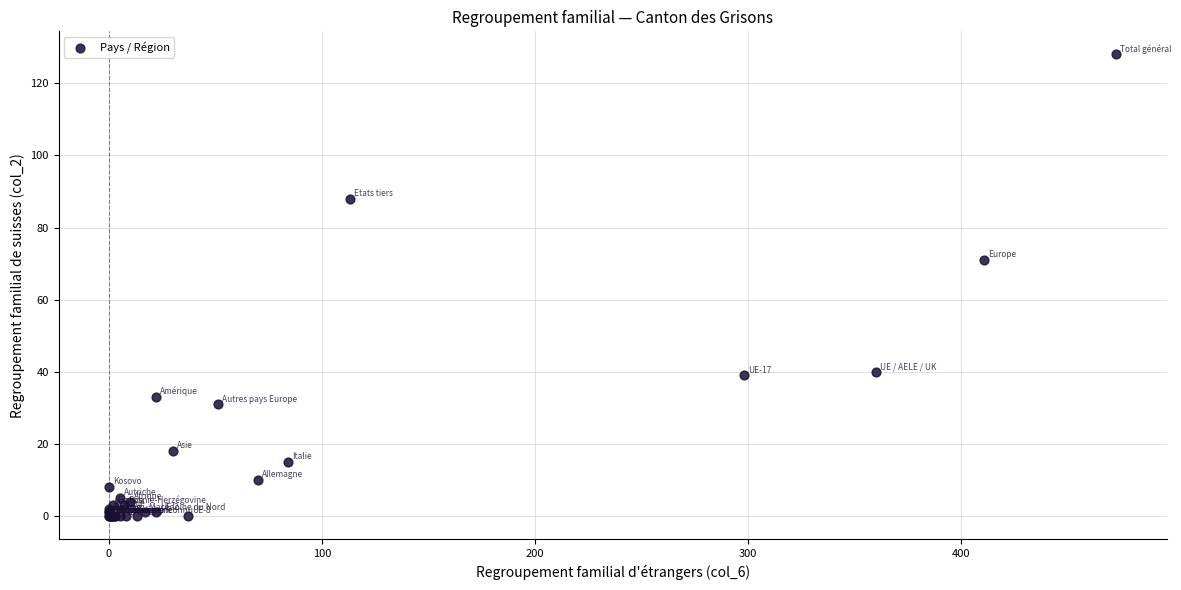

What Y value in the scatter plot is closest to 64?

71